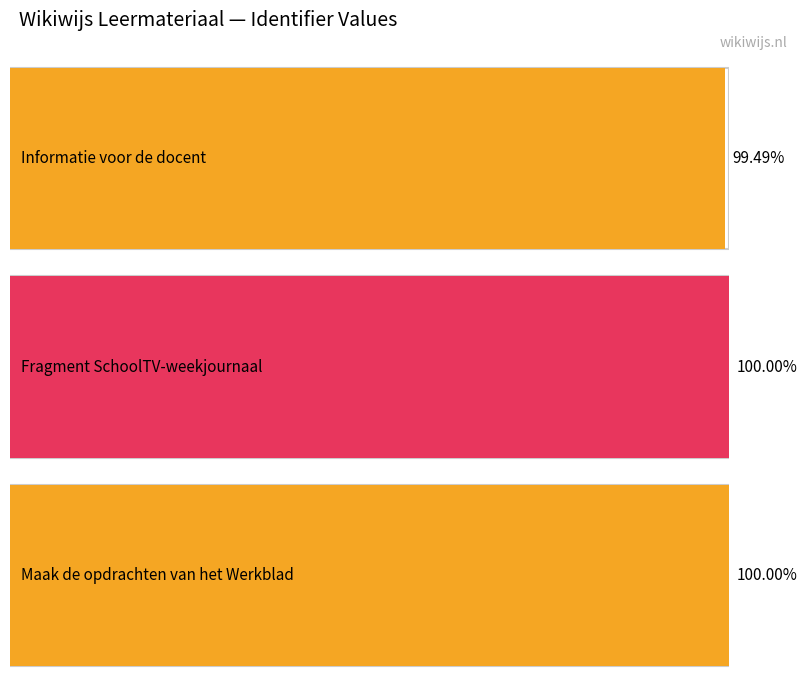

Does the chart contain stacked bars?

No